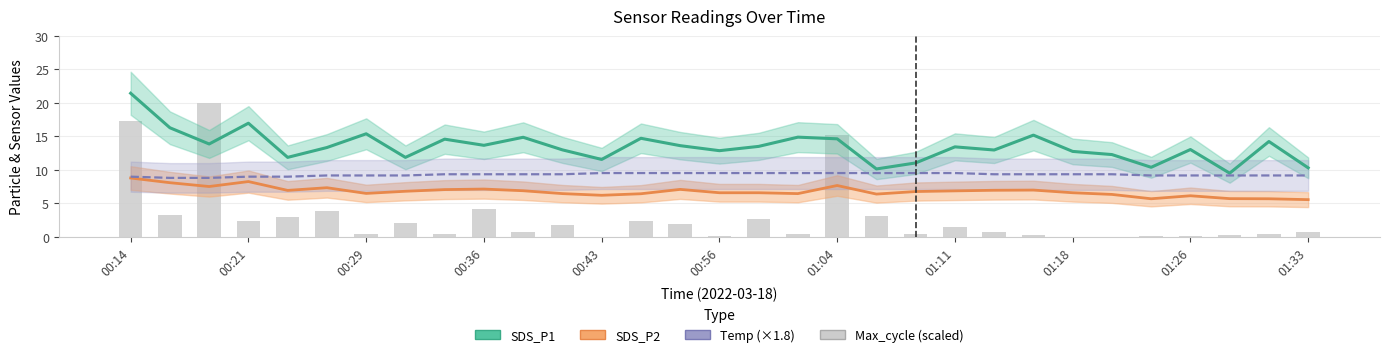

What are all the series names shown in the legend?

SDS_P1, SDS_P2, Temp (×1.8), Max_cycle (scaled)